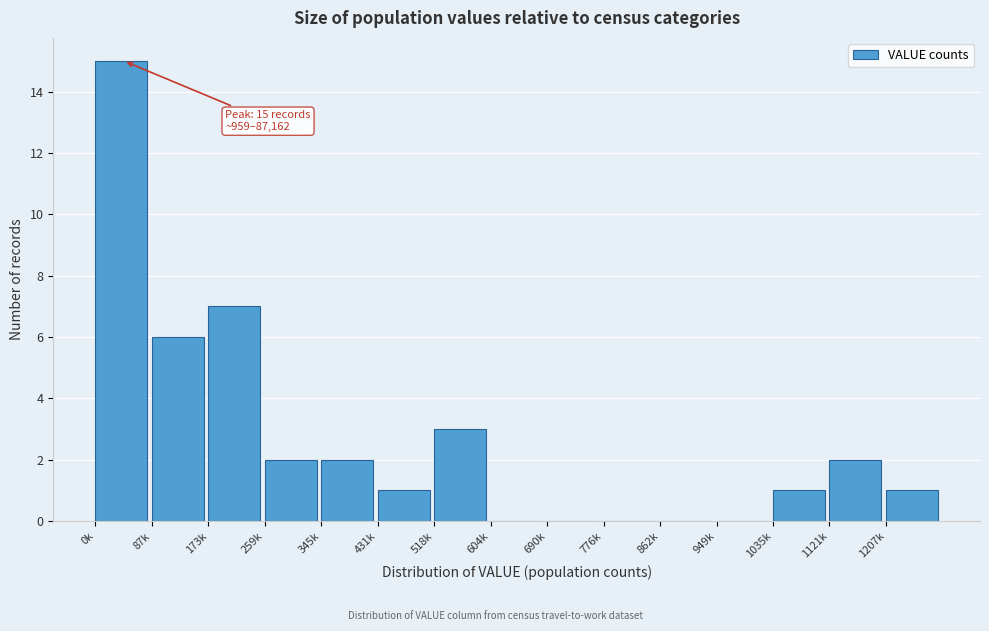

Reading left to right, list all the values displayed in this chart.

0k=15	87k=6	173k=7	259k=2	345k=2	431k=1	518k=3	604k=0	690k=0	776k=0	862k=0	949k=0	1035k=1	1121k=2	1207k=1